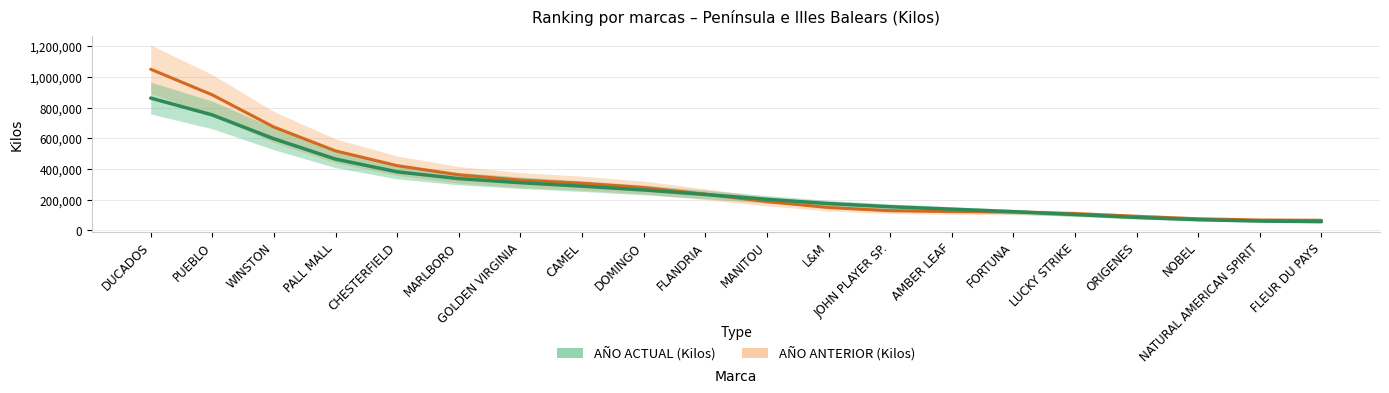

Reading right to left, what are all the values shown in this chart?

65395.8	66908.0	75022.5	91182.5	108732.9	119120.8	121919.6	127627.3	148308.3	186897.2	235503.4	278918.9	306754.8	327409.8	361232.2	421395.1	517811.4	673264.2	882989.4	1050381.8